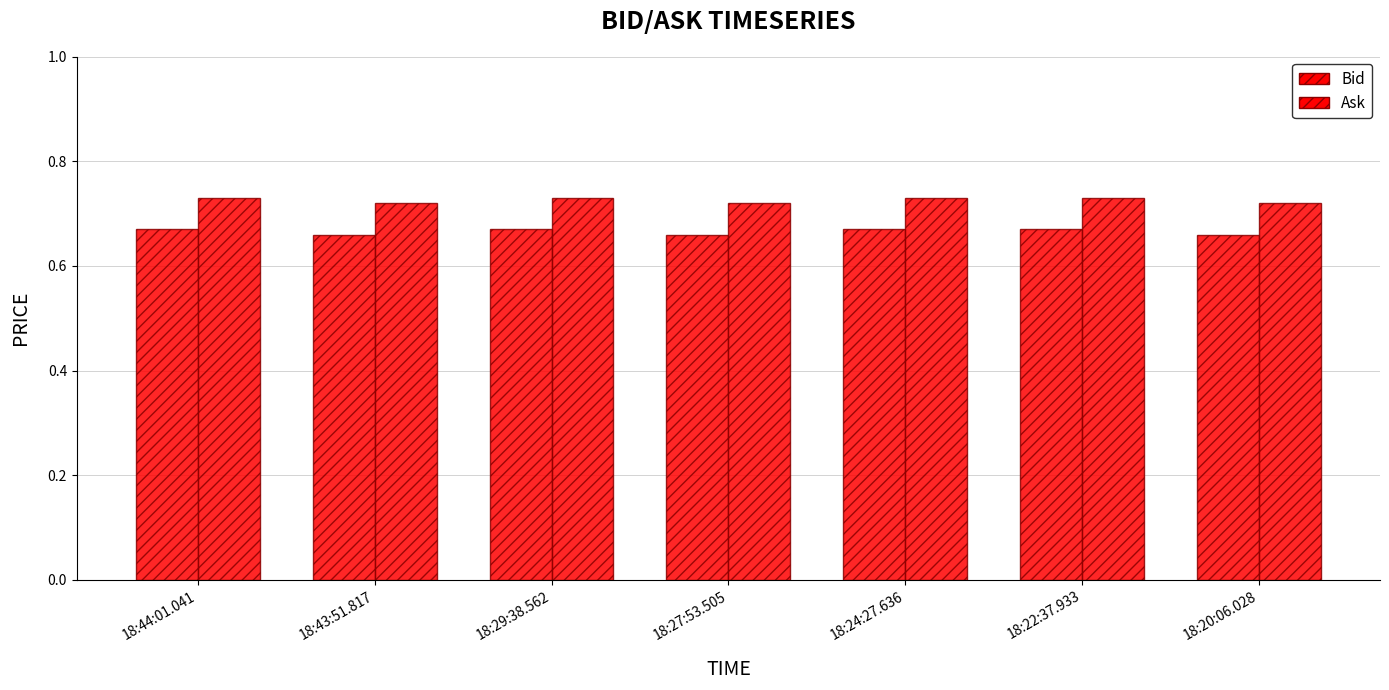

What is the lowest value of the Ask series?

0.7